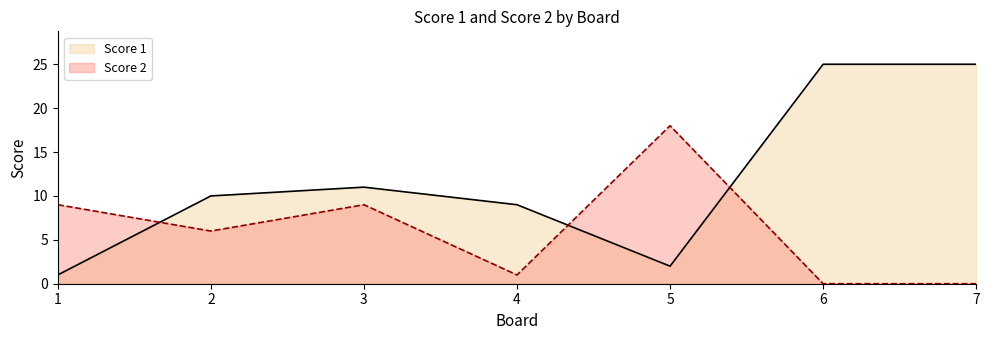

At which category is the sum across all series the highest?

6